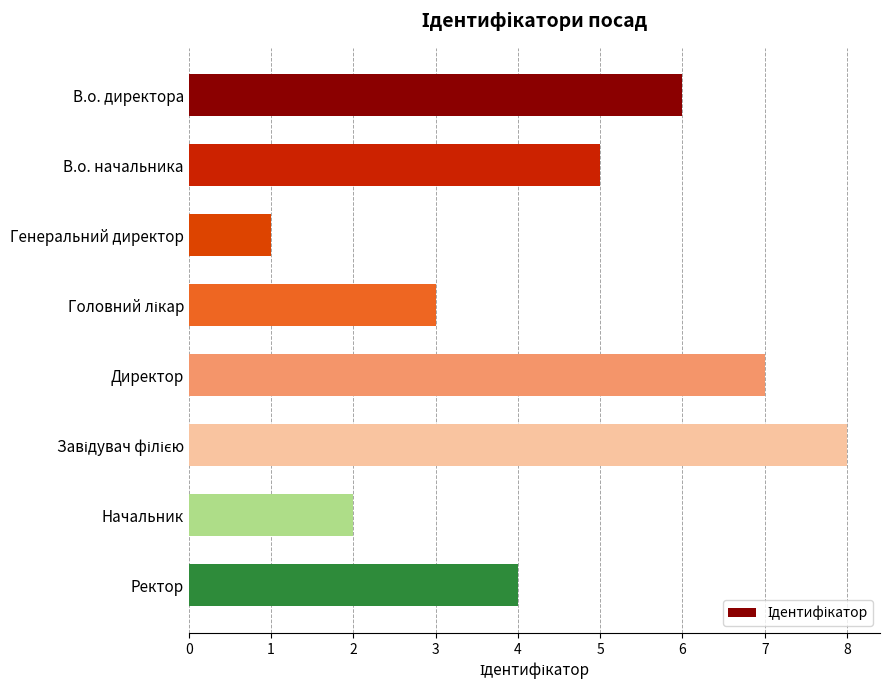

What is the minimum value shown in the chart?

1